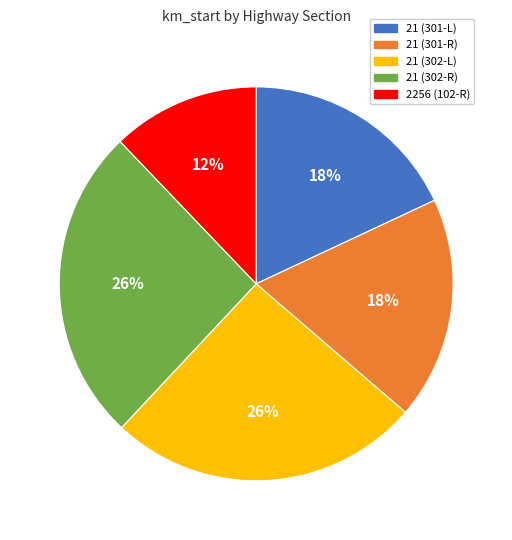

To the nearest percent, what percentage of the pie is 21 (301-R)?

18%